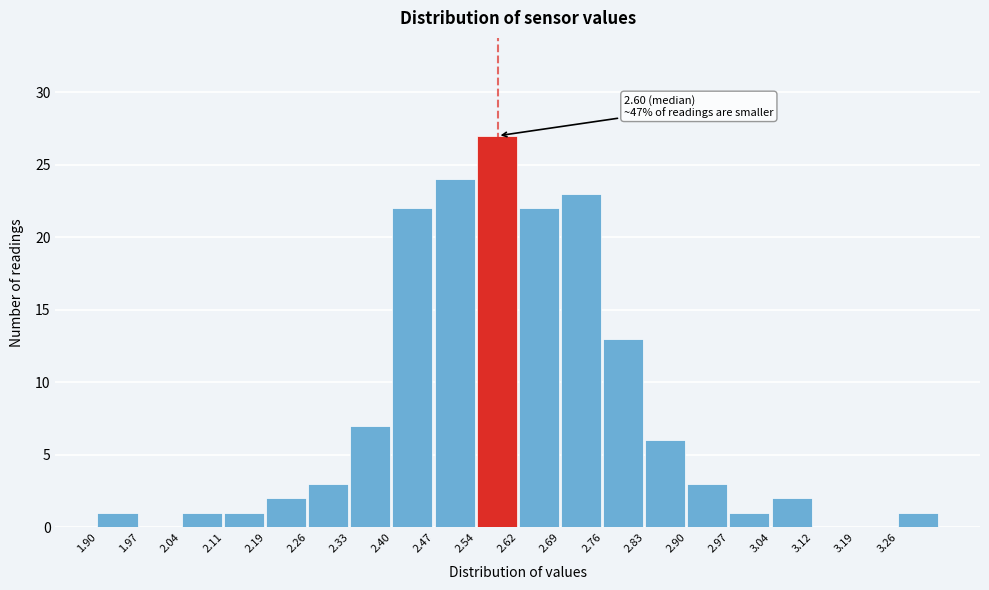

Over which range of the x-axis is the bar tallest?

2.54 to 2.62